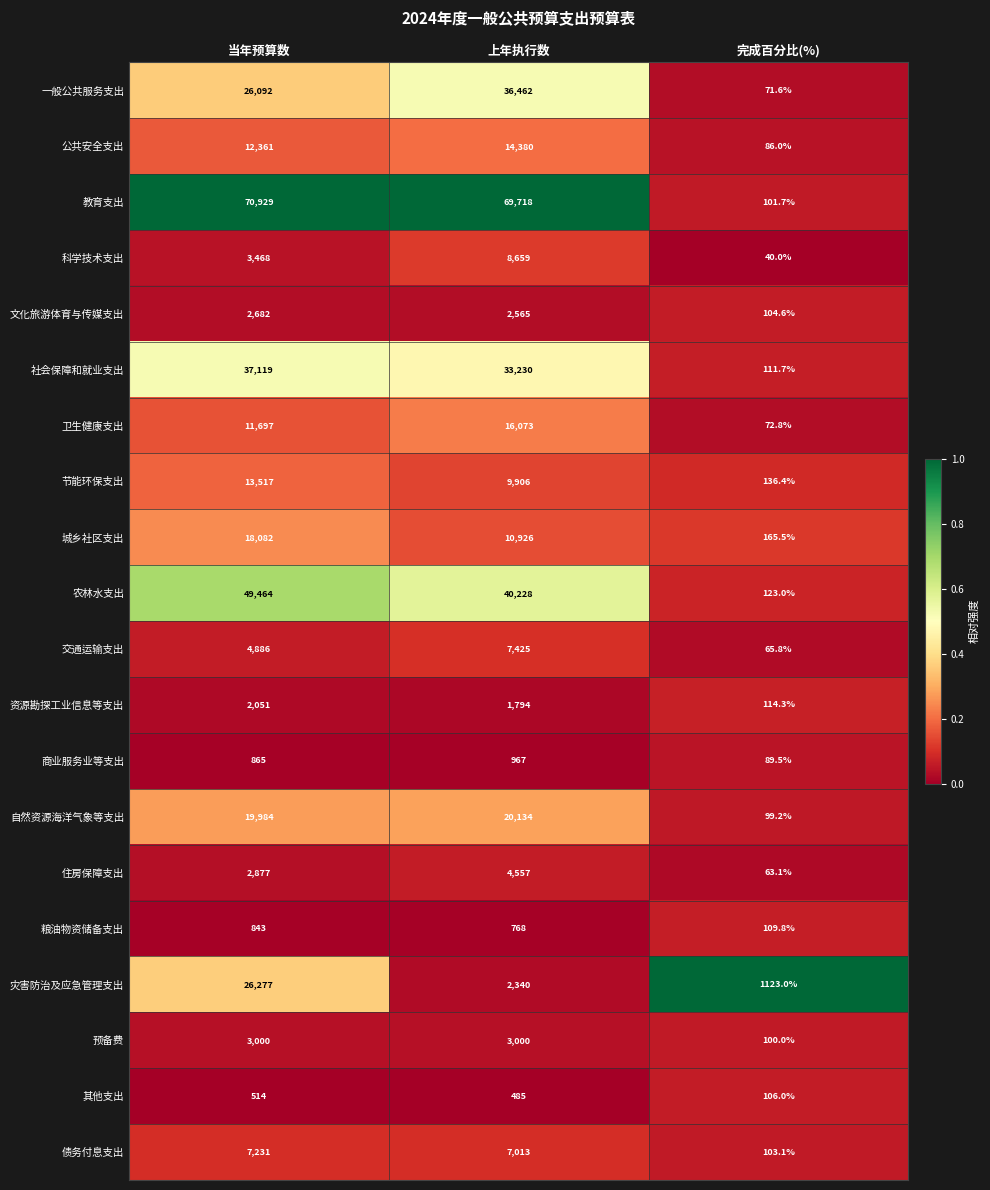

How many series are shown in this chart?

20